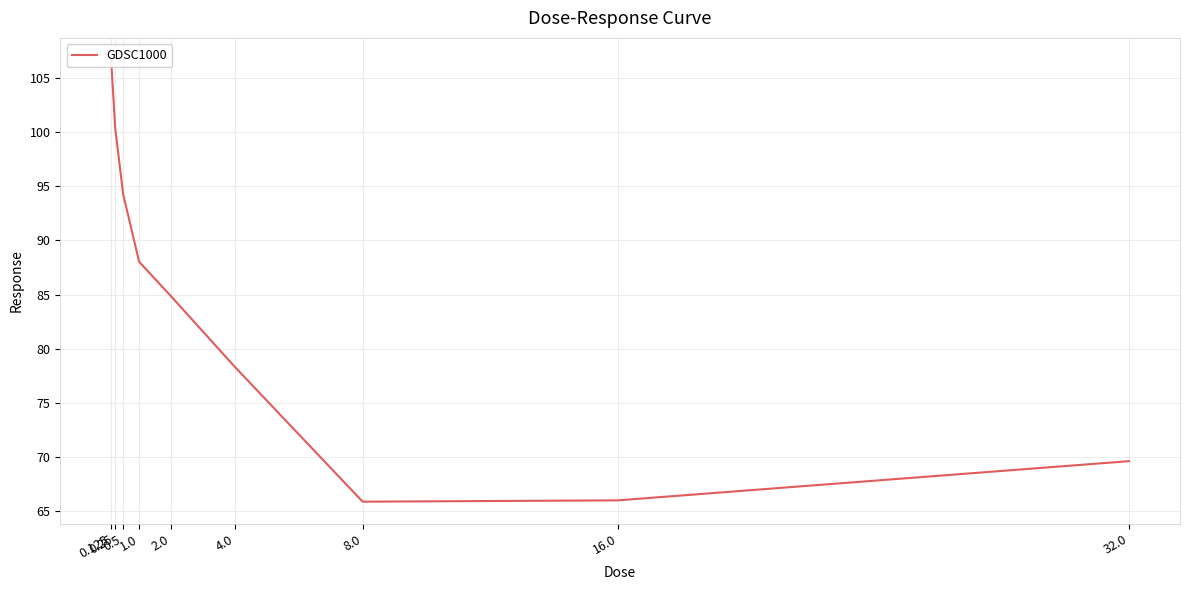

What is the value of the 2nd point from the left?

100.4